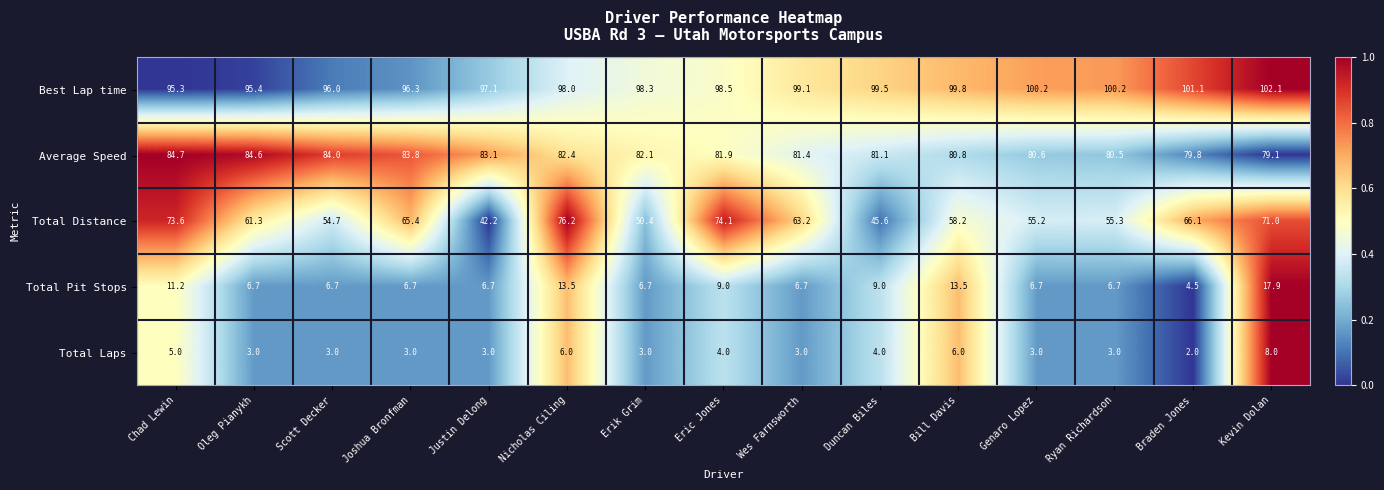

List the series in order of their peak value, lowest first.

Total Laps, Total Pit Stops, Total Distance, Average Speed, Best Lap time